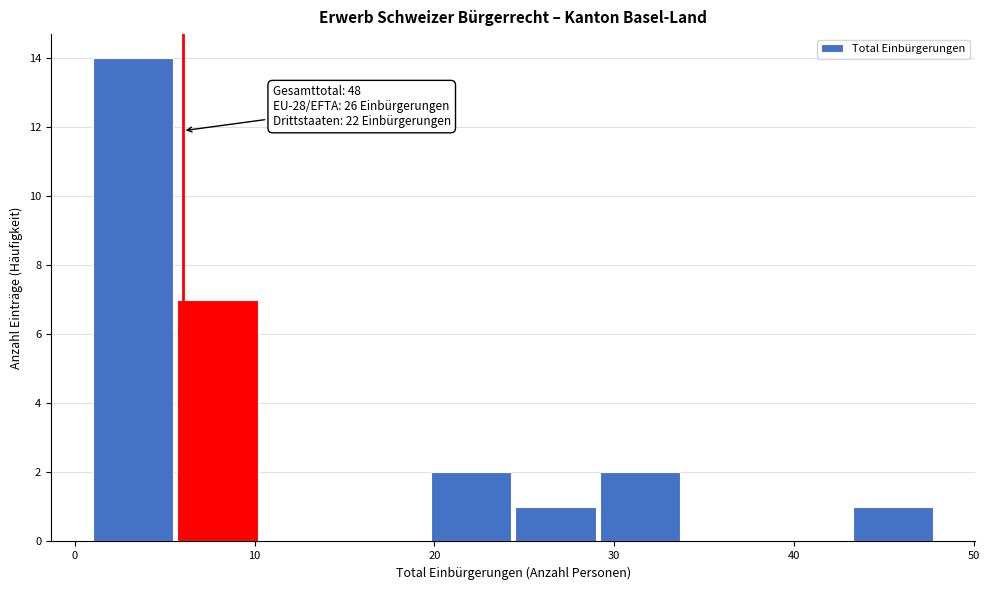

Which range on the x-axis has the tallest bar?

1.0 to 5.7